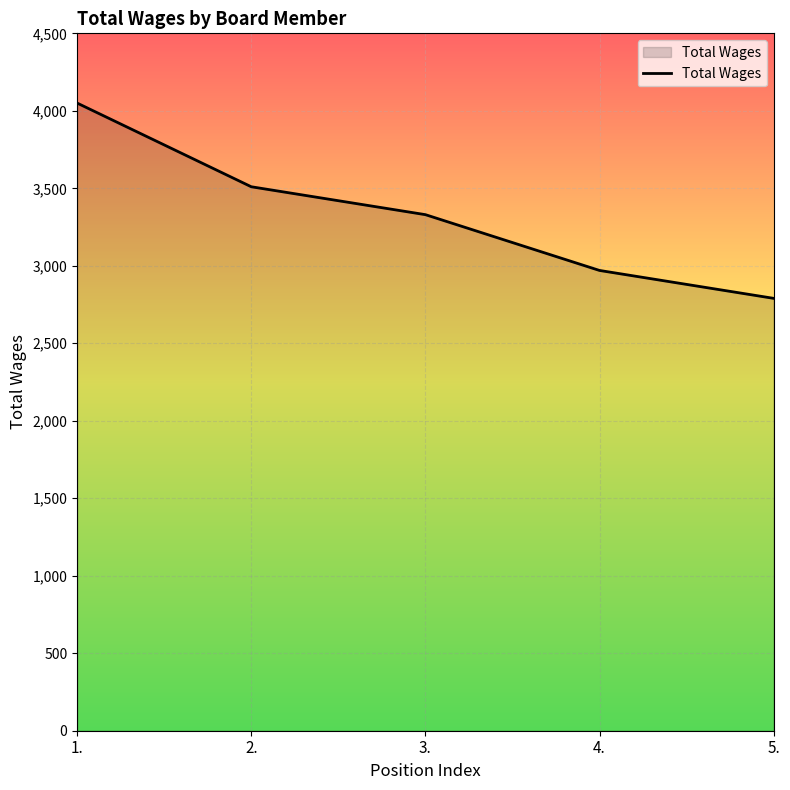

What position from the left is 3.?

3